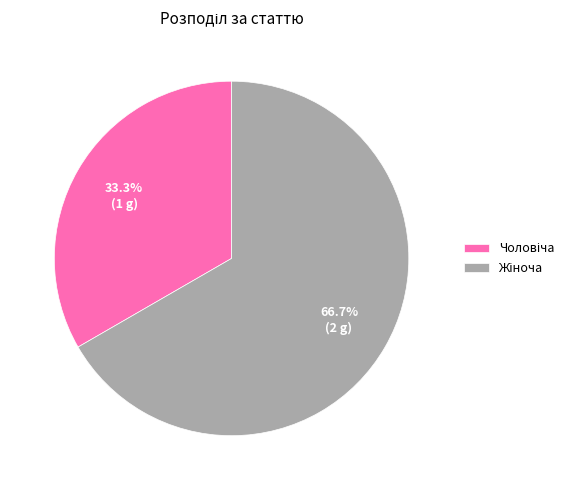

Is there a majority slice in this chart?

Yes